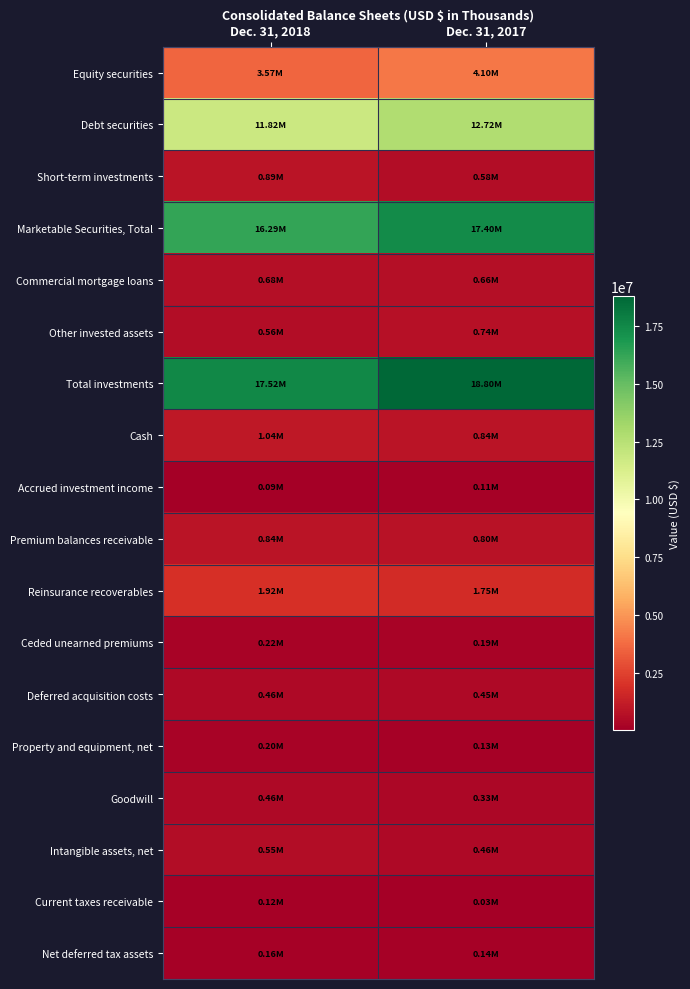

How many distinct data groups are displayed?

18